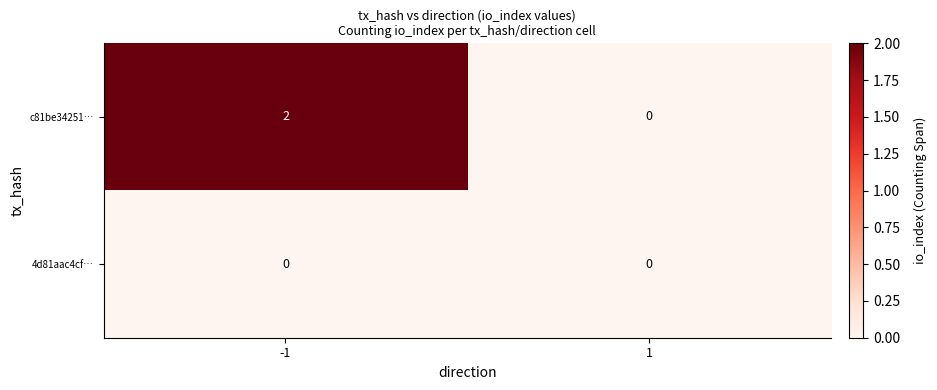

At -1, list the series in order from largest to smallest.

c81be34251…, 4d81aac4cf…